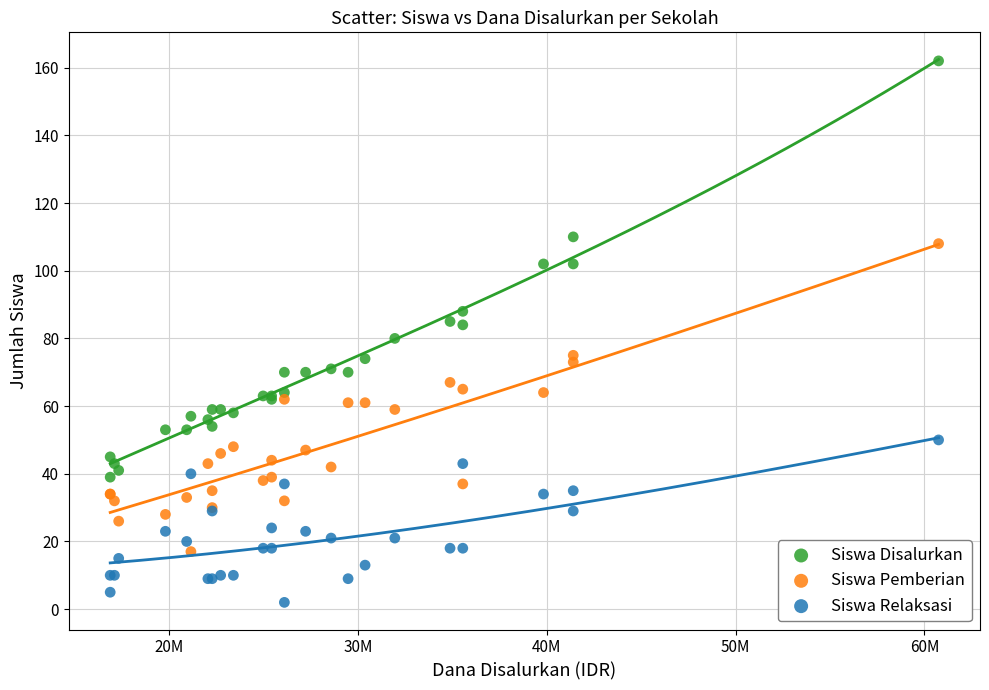

Which series reaches the maximum Y coordinate?

Siswa Disalurkan